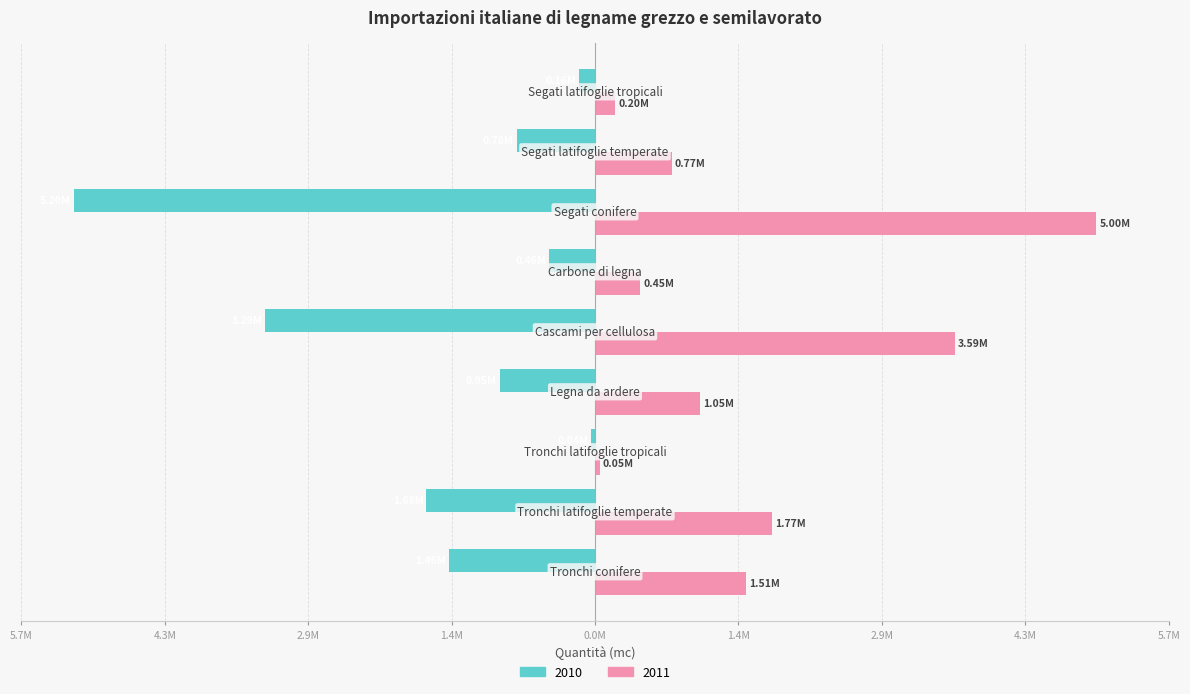

What is the difference between the maximum and minimum values in the 2011 series?

4952995.0